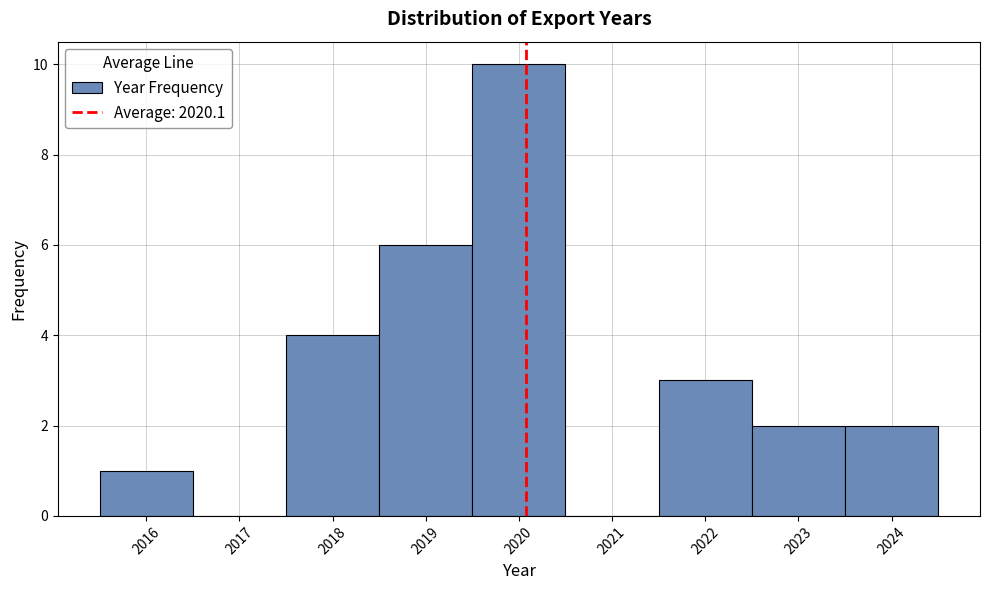

Which range on the x-axis has the tallest bar?

2019.5 to 2020.5